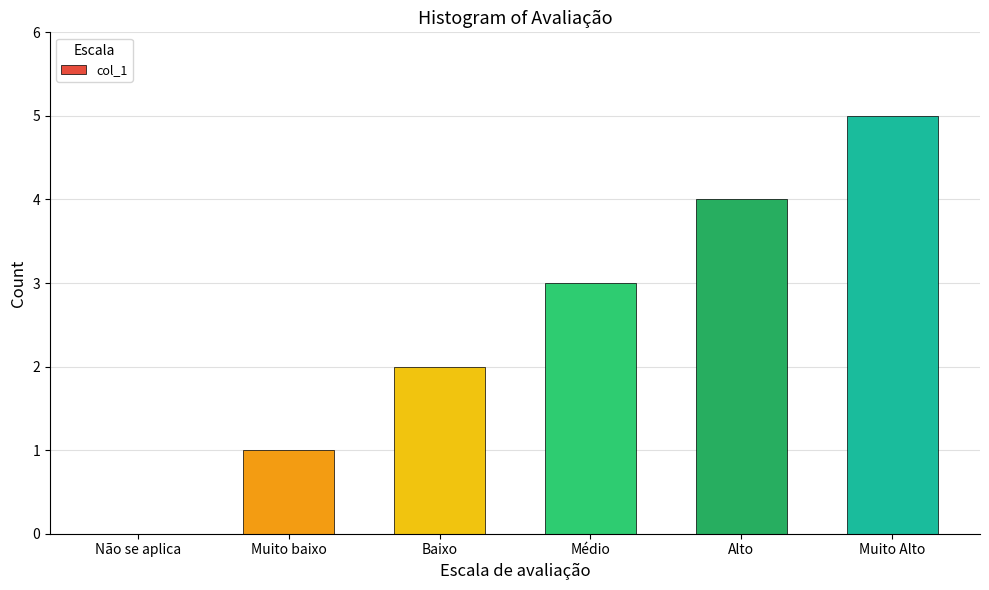

What is the change in value from Muito baixo to Alto?

+3